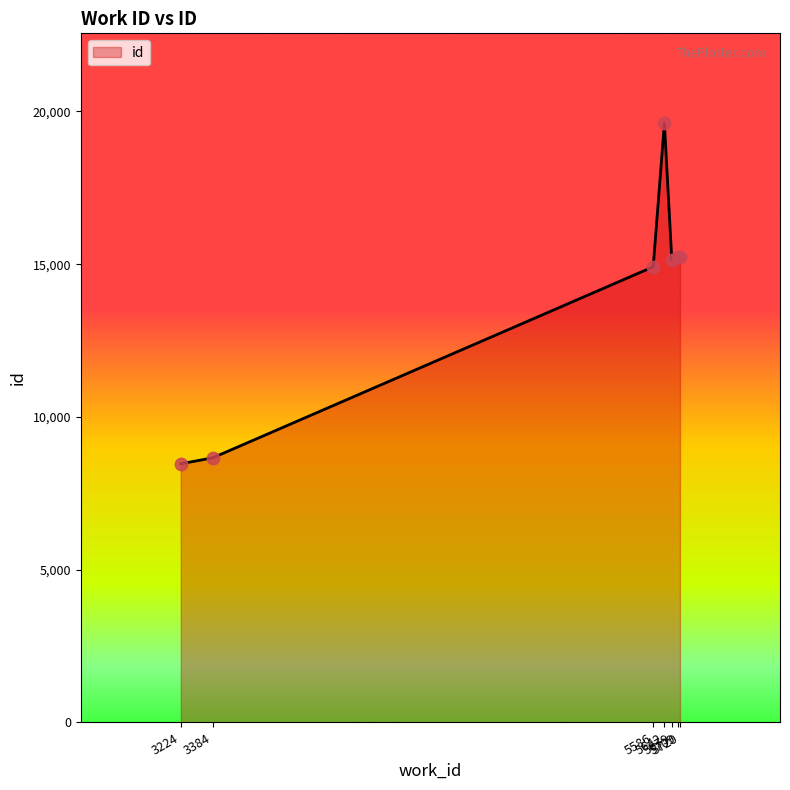

Which has a higher value, 5720 or 5642?

5642